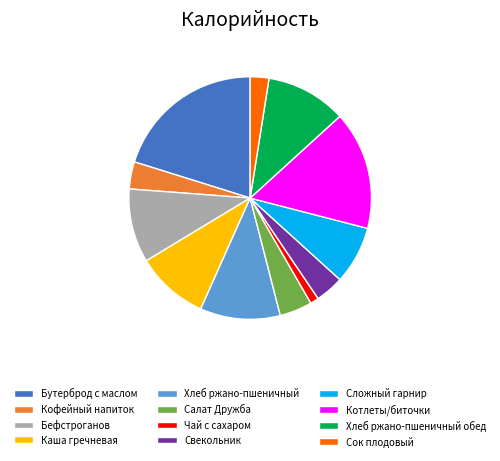

Approximately how many times larger is the value at Сложный гарнир compared to Бутерброд с маслом?

0.4